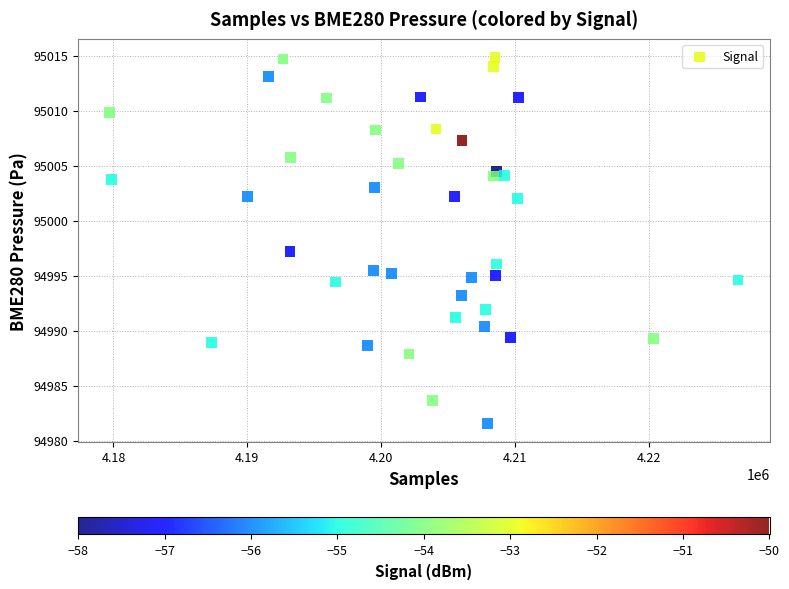

What is the range of Y values (max minus min)?

33.3